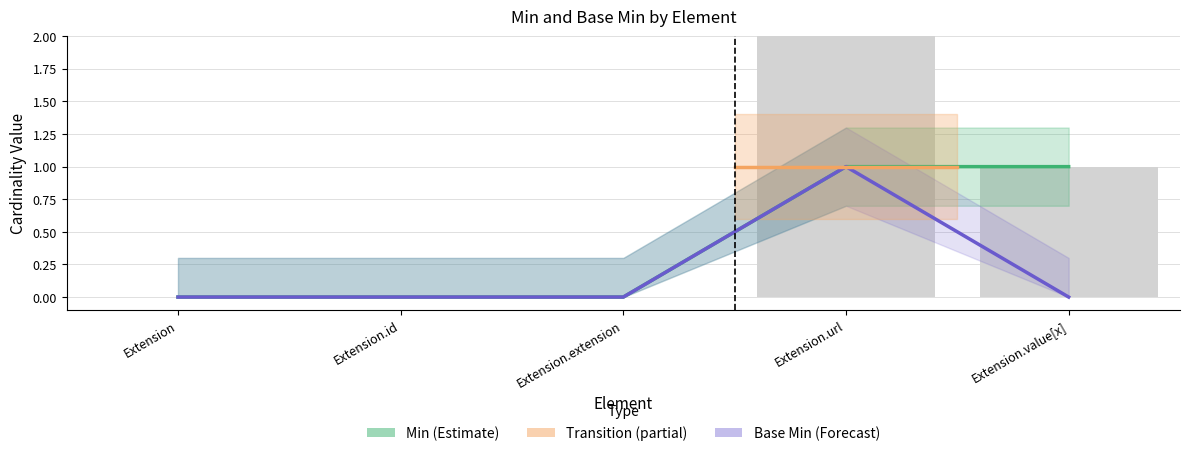

Is it true that Min equals 0 at Extension?

True